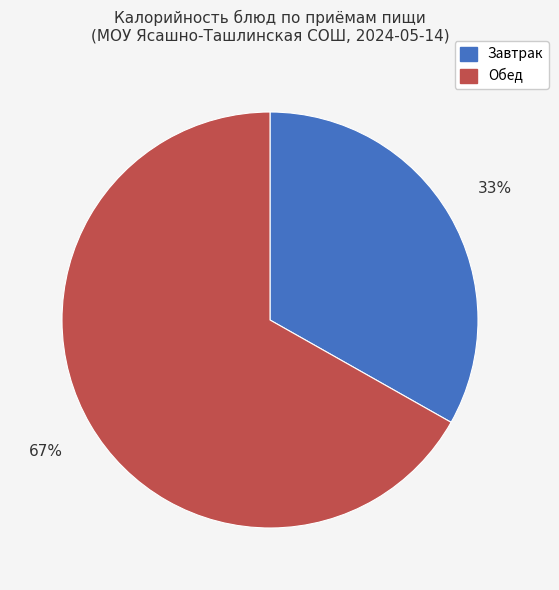

To the nearest percent, what is the average slice percentage?

50%